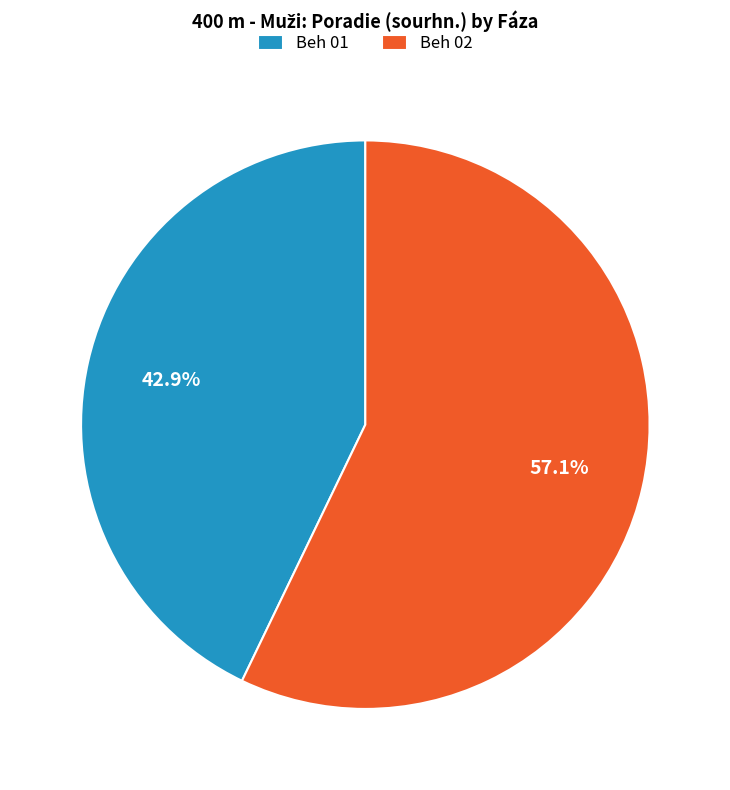

What is the ratio of the value at Beh 01 to the value at Beh 02?

0.8